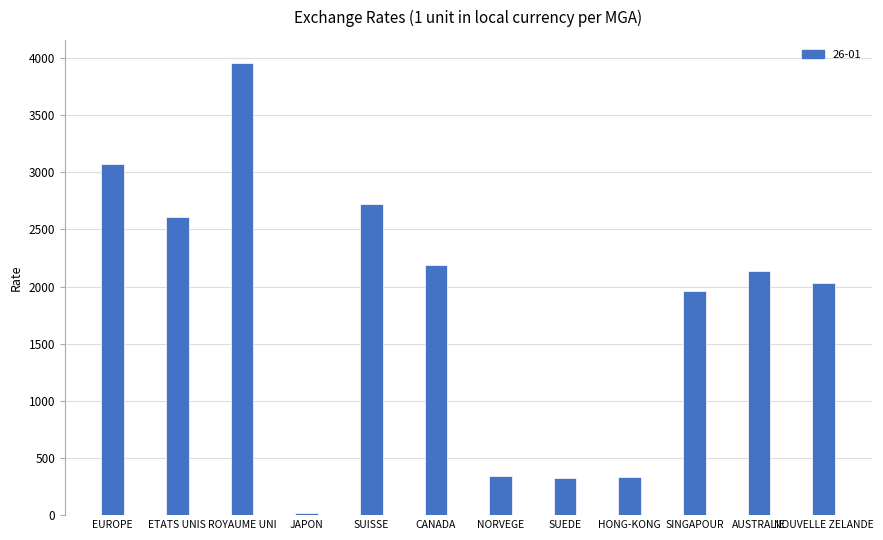

What position from the left is JAPON?

4